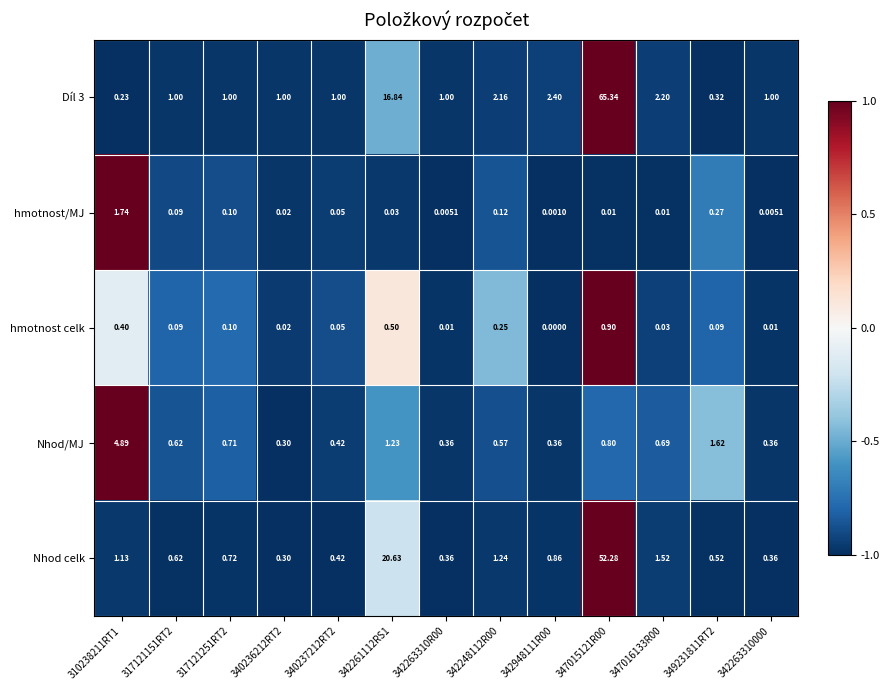

Which series changed the most between 342261112RS1 and 342263310R00?

Nhod celk